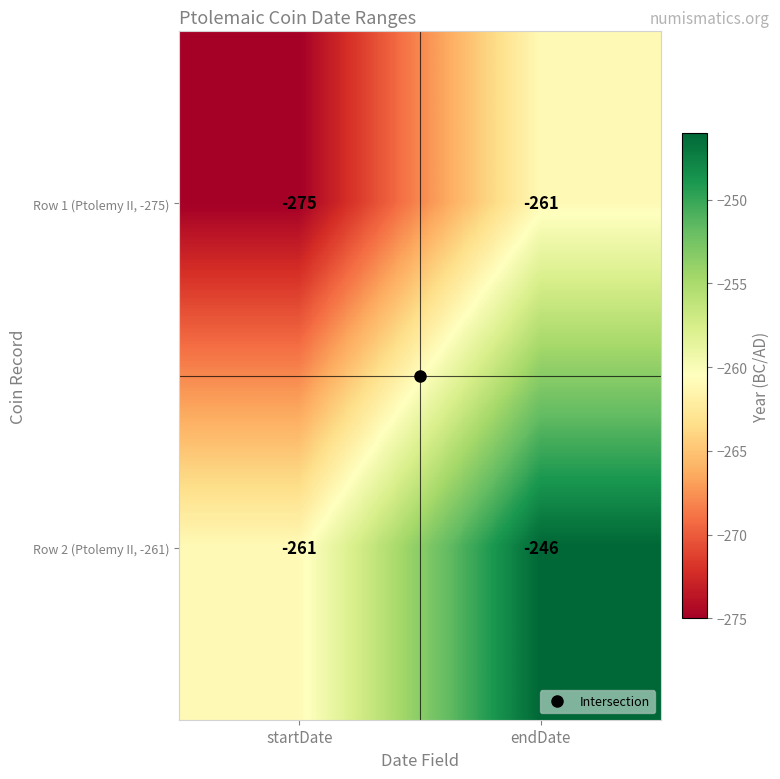

At which category is the sum across all series the highest?

endDate